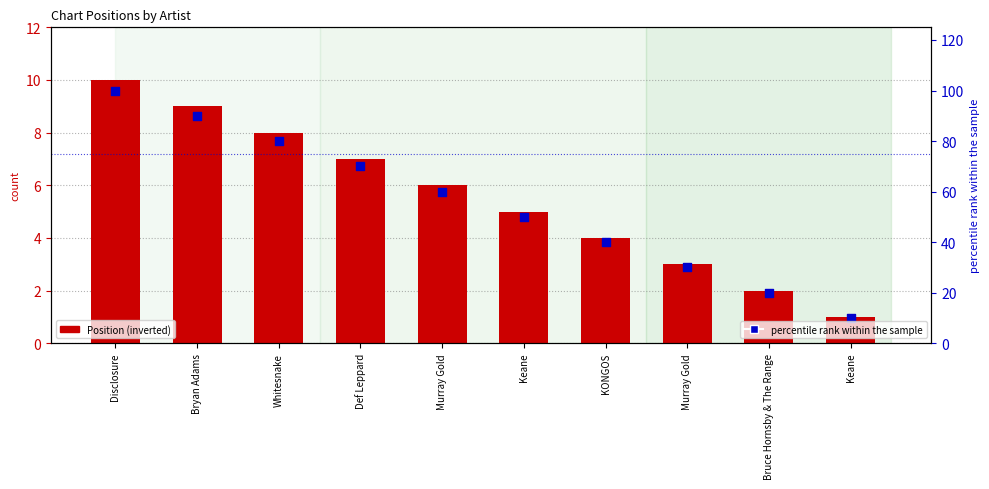

Is the value of Percentile rank at Def Leppard greater than the value of Position (inverted) at Bruce Hornsby & The Range?

Yes